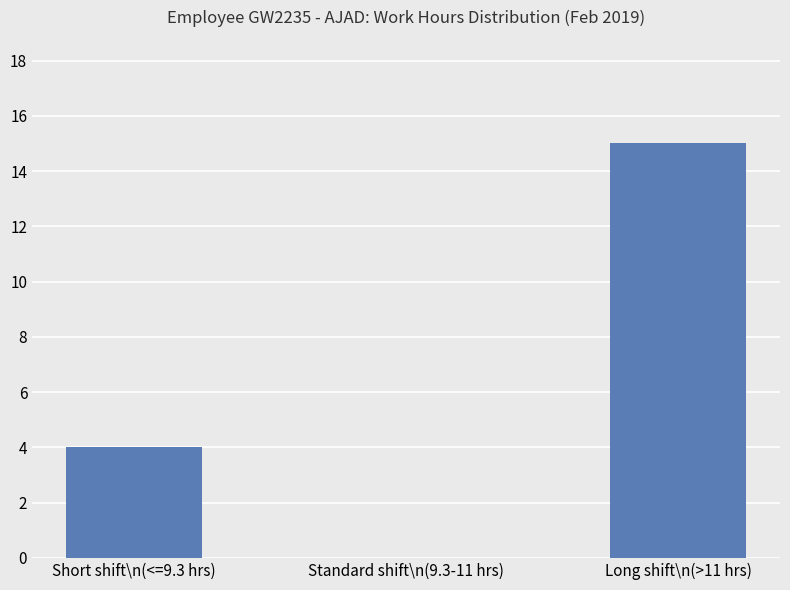

What is the average value?

6